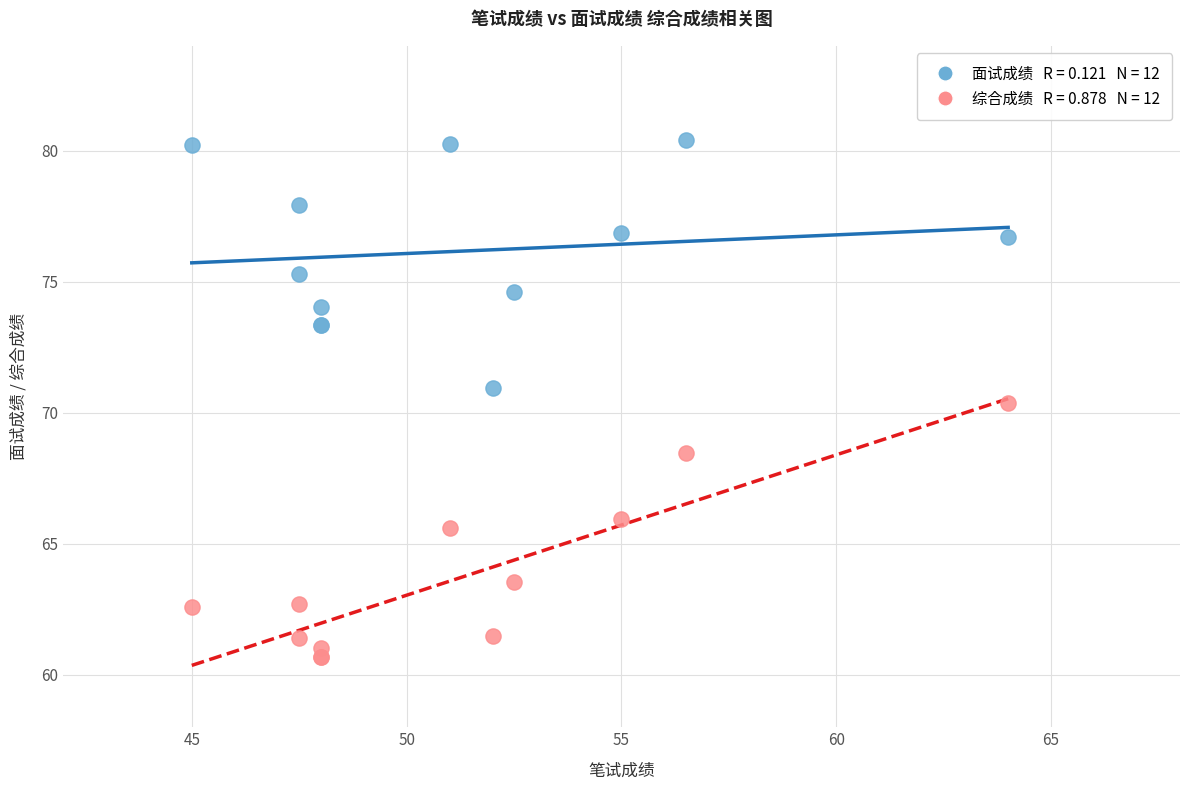

Across all series, what Y value is closest to 70?

70.4